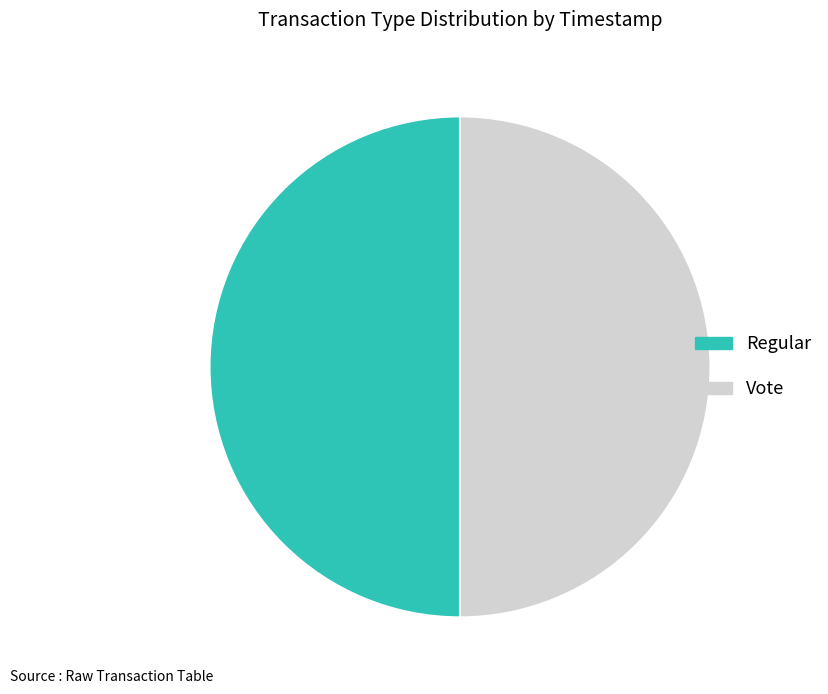

Do Vote and Regular together represent more than half of the pie?

Yes